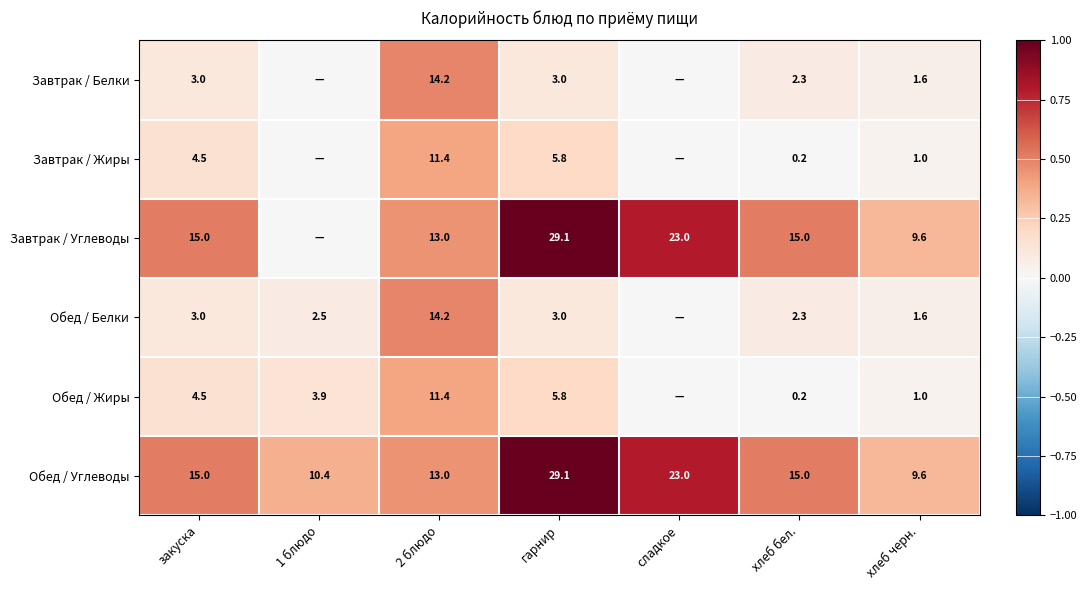

The Обед / Белки series shows 3.0 at закуска. True or false?

True